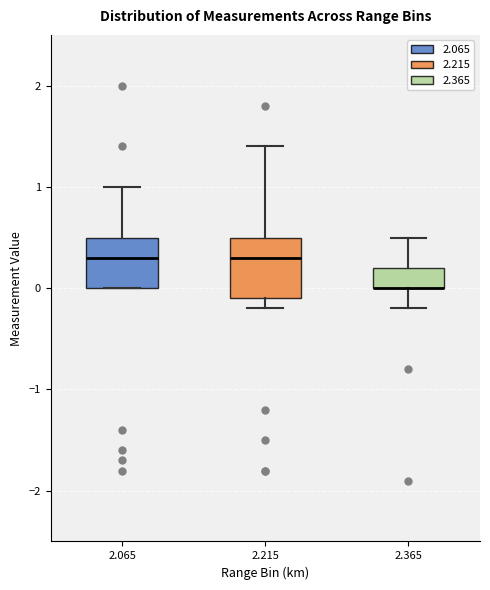

Reading left to right, read every box against the y-axis: the position of its median line, the range the box covers, and the ends of its whiskers. The values are not printed on the chart, so give them approximately, as read against the axis.

2.065: median 0.3, box 0.0 to 0.5, whiskers 0.0 to 1.0
2.215: median 0.3, box -0.1 to 0.5, whiskers -0.2 to 1.4
2.365: median 0.0 (drawn on the box's lower edge), box 0.0 to 0.2, whiskers -0.2 to 0.5